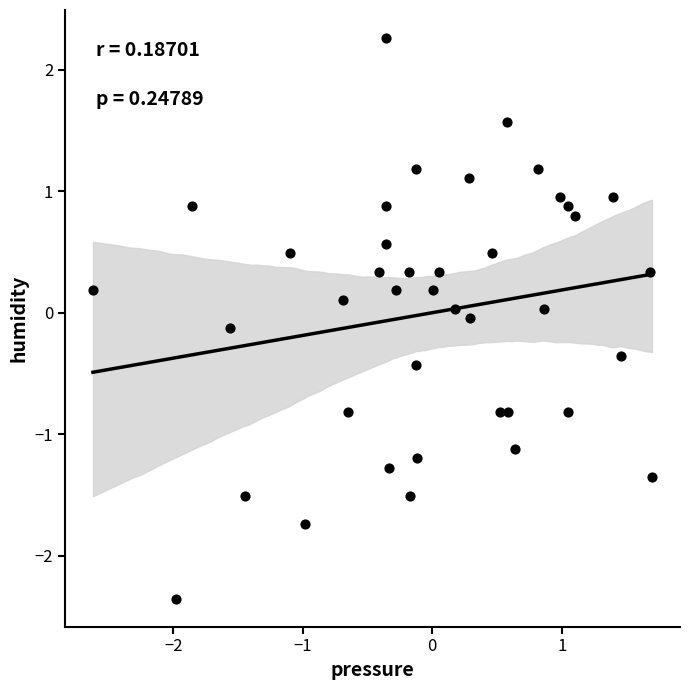

What is the range of X values (max minus min)?

4.3